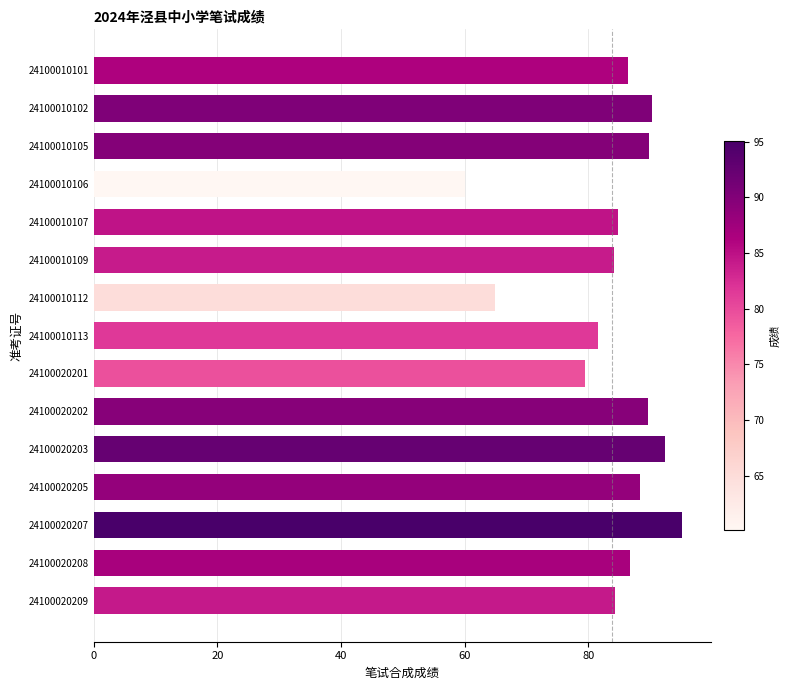

What is the smallest value displayed?

60.1